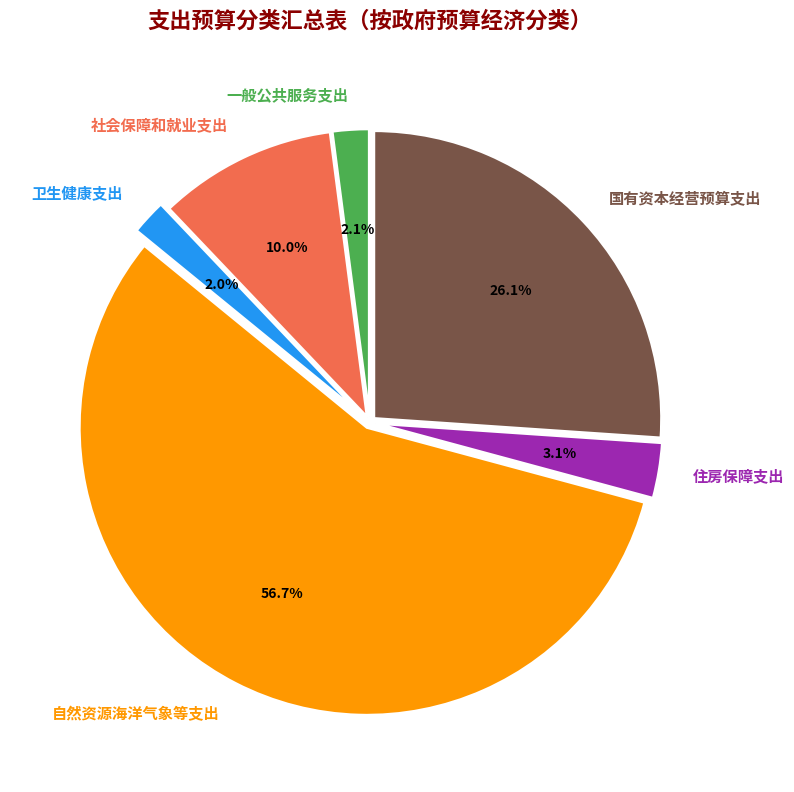

Approximately how many times larger is the value at 国有资本经营预算支出 compared to 自然资源海洋气象等支出?

0.5